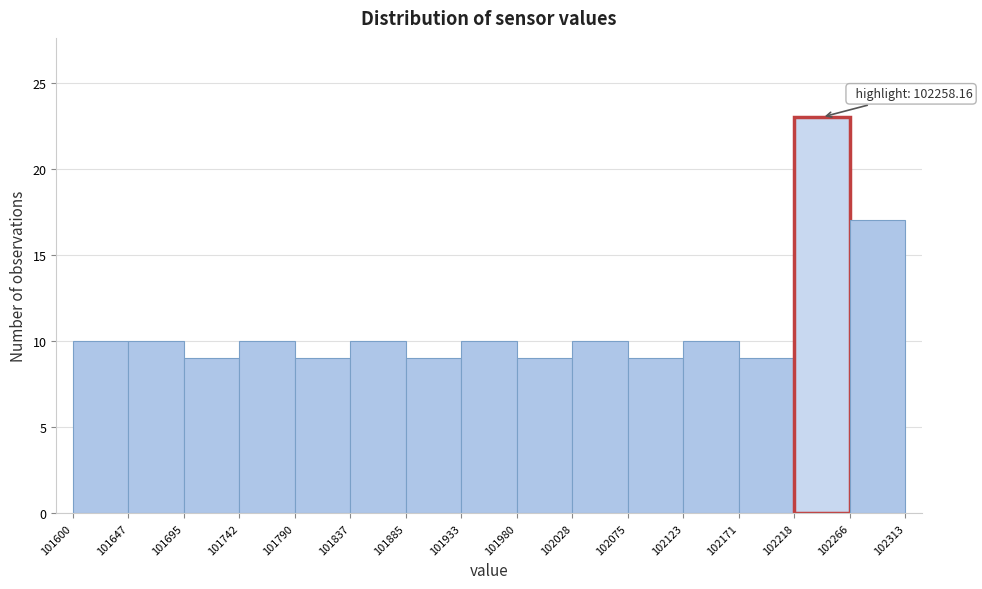

Over which range of the x-axis is the bar tallest?

102218 to 102266